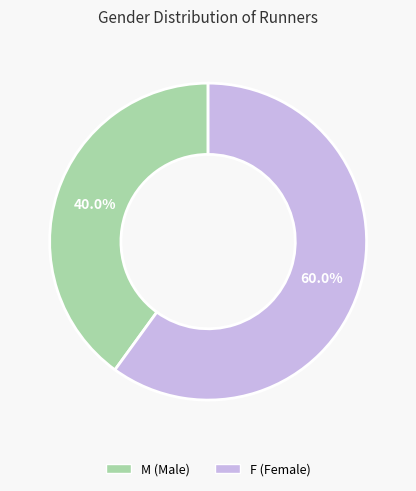

How many slices are in this pie chart?

2